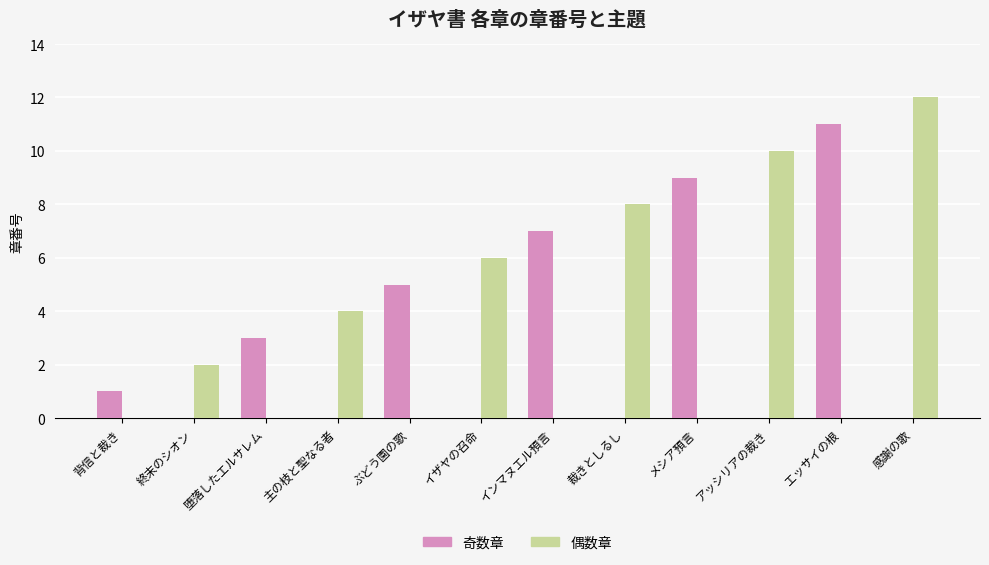

Are the bars horizontal?

No